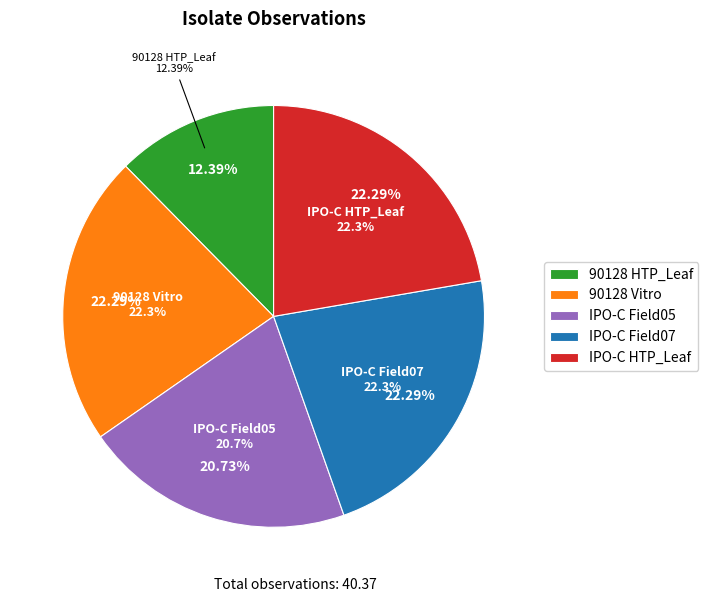

To the nearest percent, what is the difference between the largest and smallest slice percentages?

10%